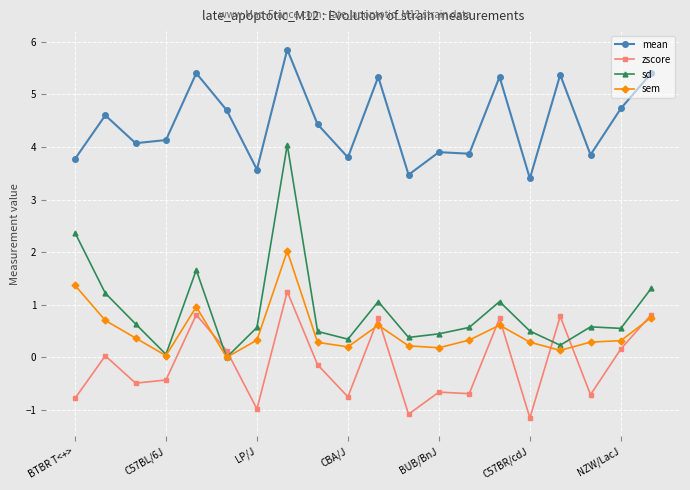

Rank the series by their maximum value, from highest to lowest.

mean, sd, sem, zscore